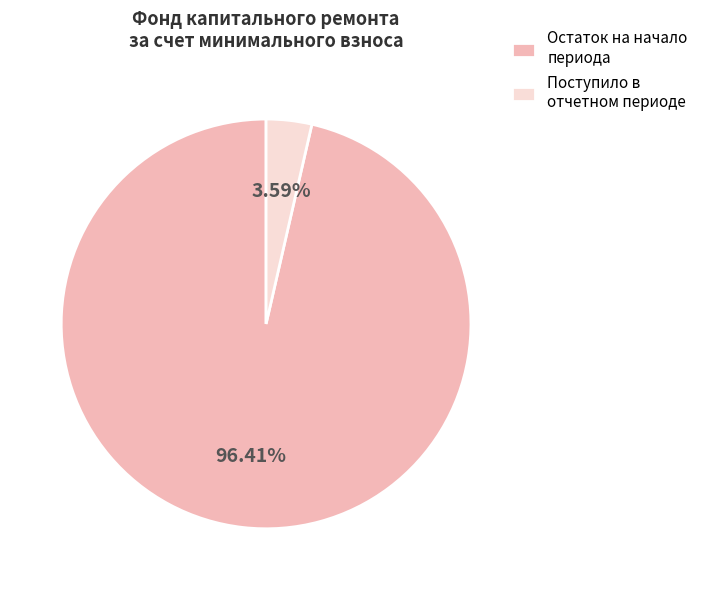

To the nearest percent, what percentage of the pie is Остаток на начало периода?

96%